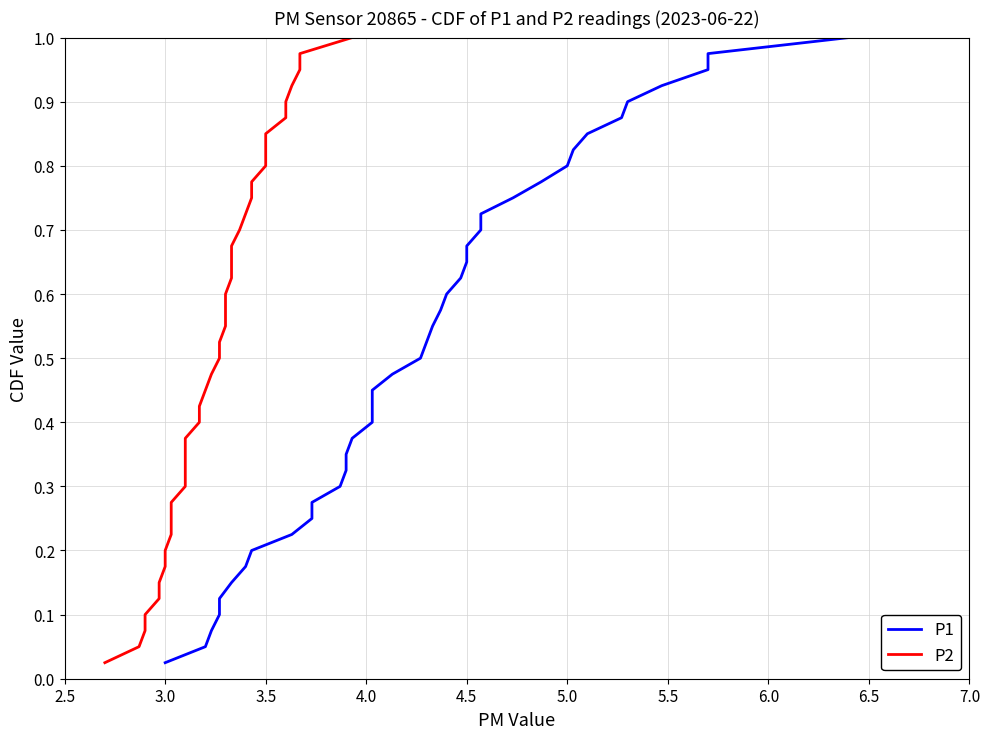

Between 3.5 and 4.5, which series saw the biggest shift?

P1